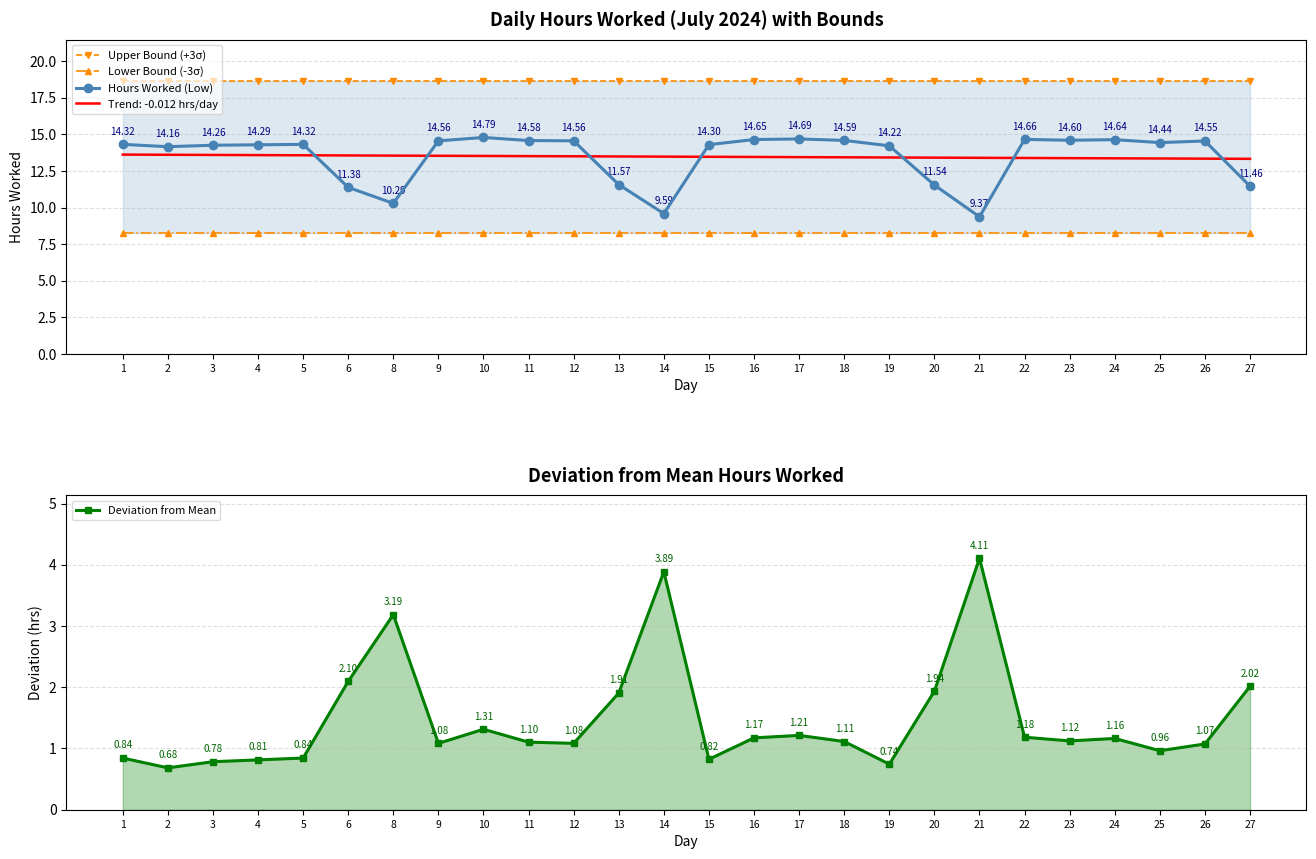

What is the difference between the highest and lowest values at 21?

14.6